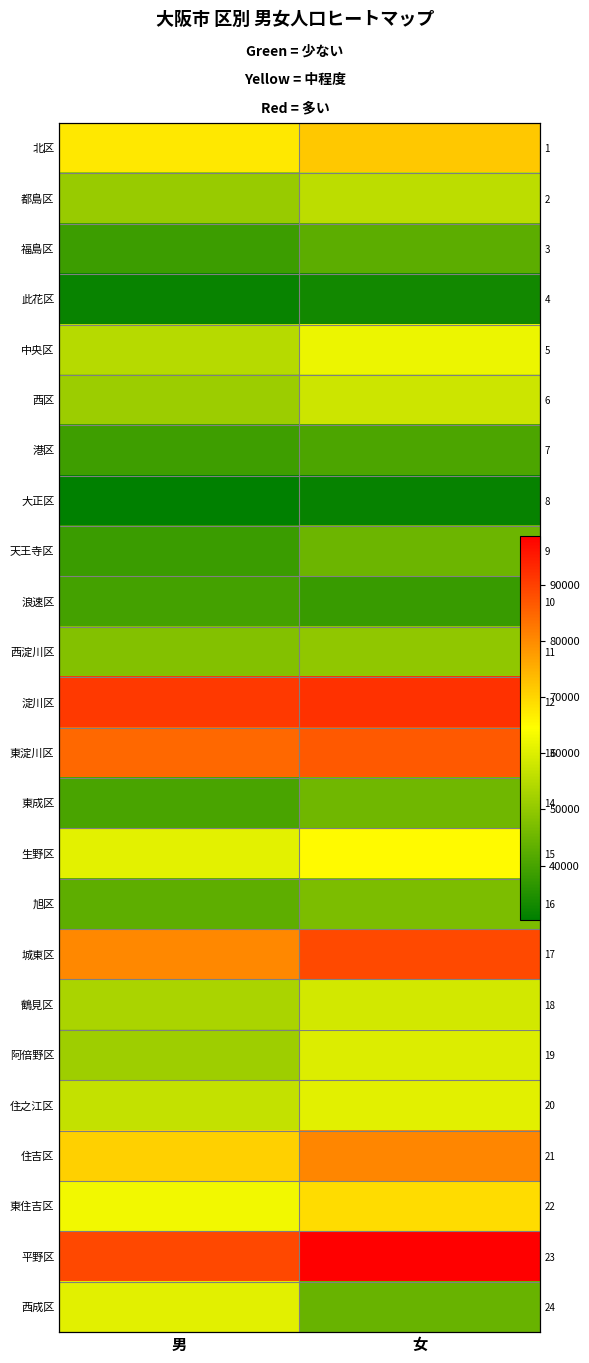

At which label is 東成区 closest to 42912?

男